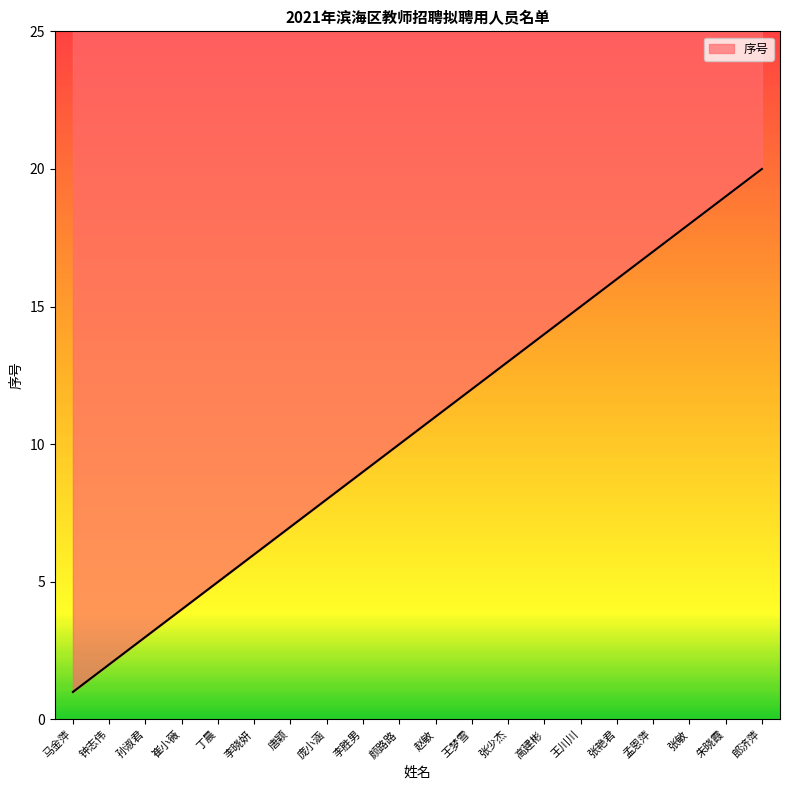

Count the number of data series in this chart.

1